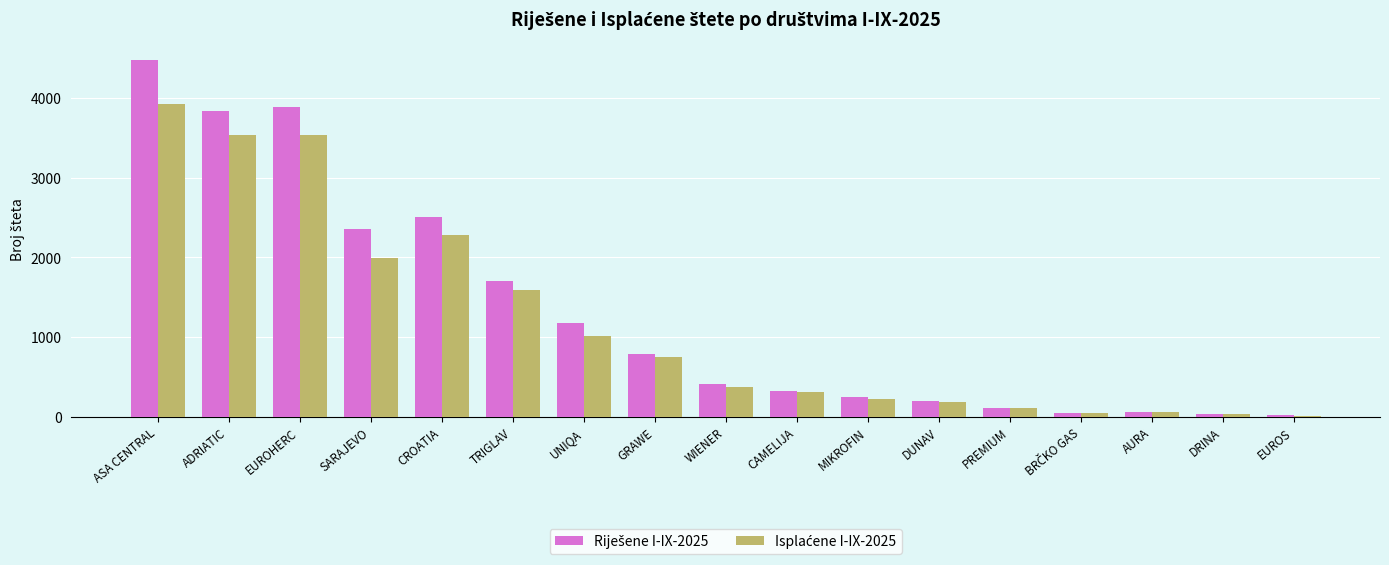

At how many categories does at least one series exceed 3392?

3